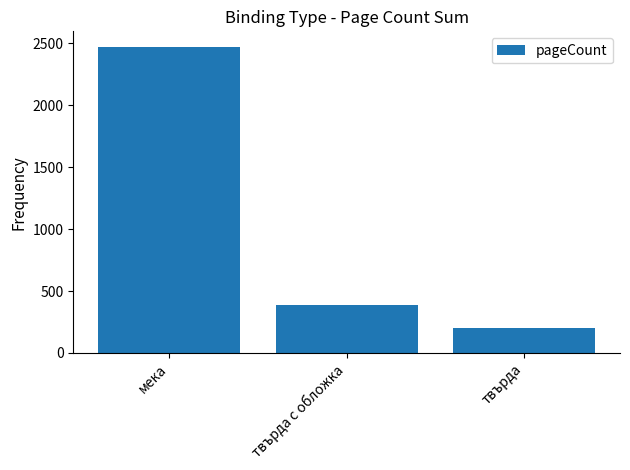

At which label does the data first exceed 388?

мека